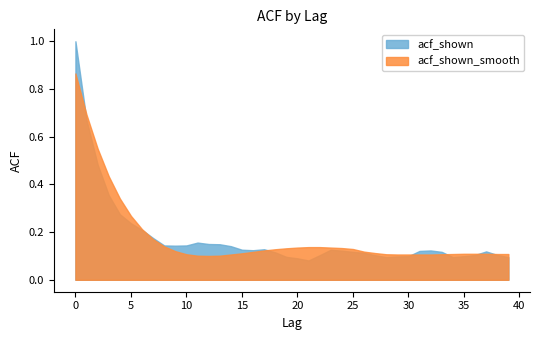

List the series in order of their overall mean, highest first.

acf_shown_smooth, acf_shown